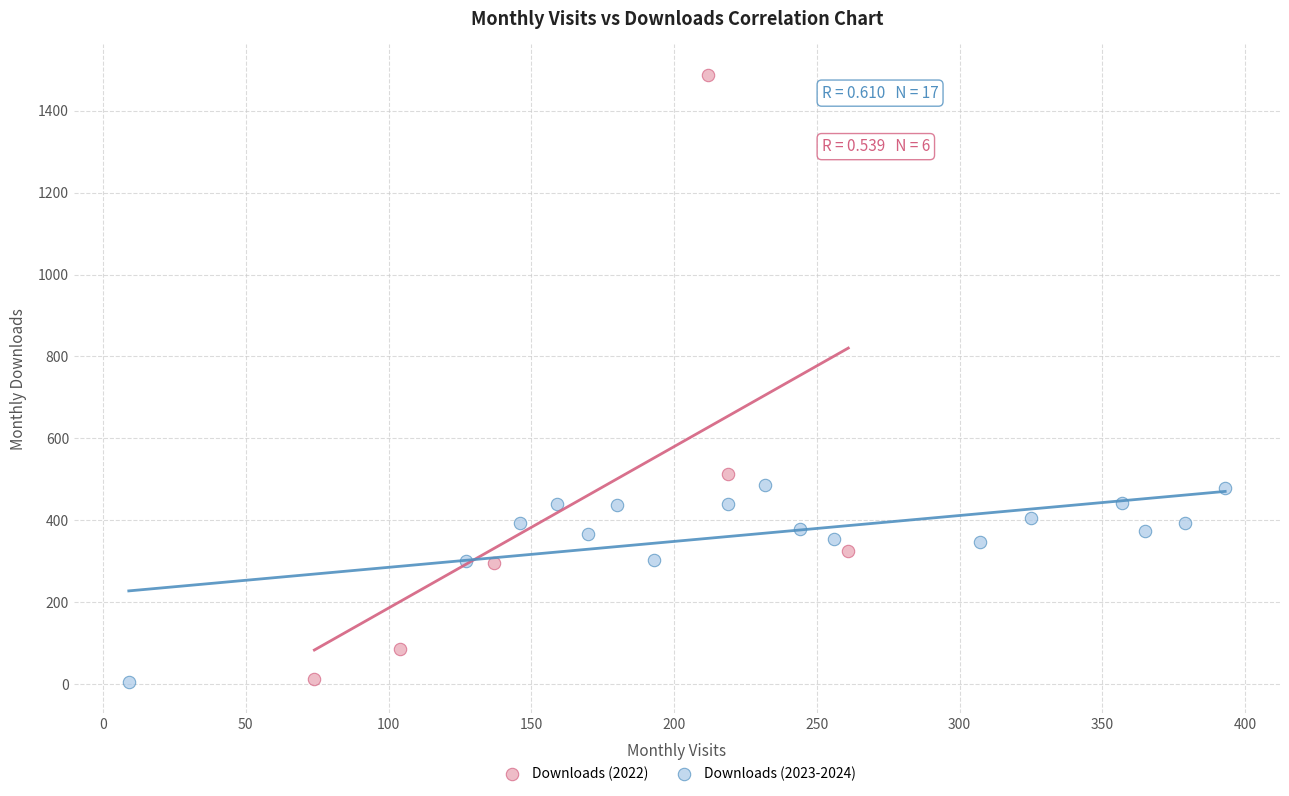

Which series reaches the maximum Y coordinate?

Downloads (2022)